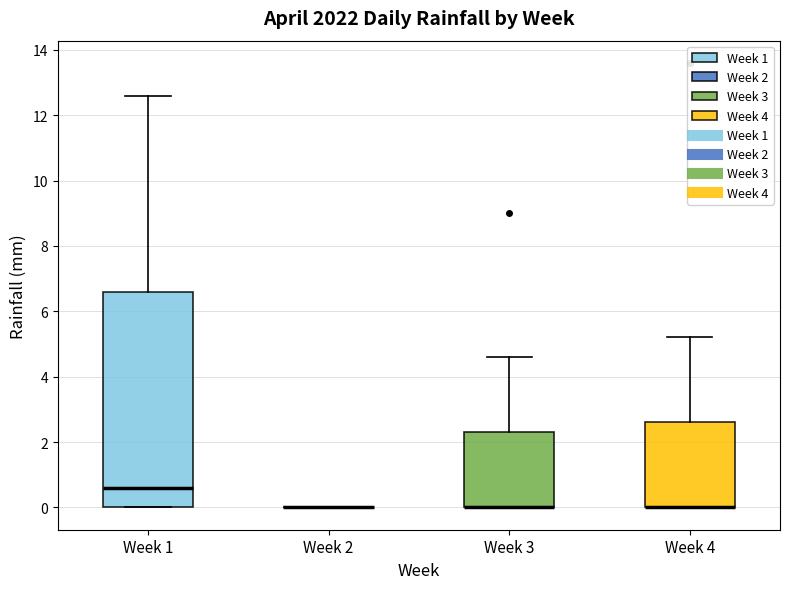

Where is the lower edge of the box for Week 4 on the y-axis? The values are not printed on the chart, so give them approximately, as read against the axis.

0.0